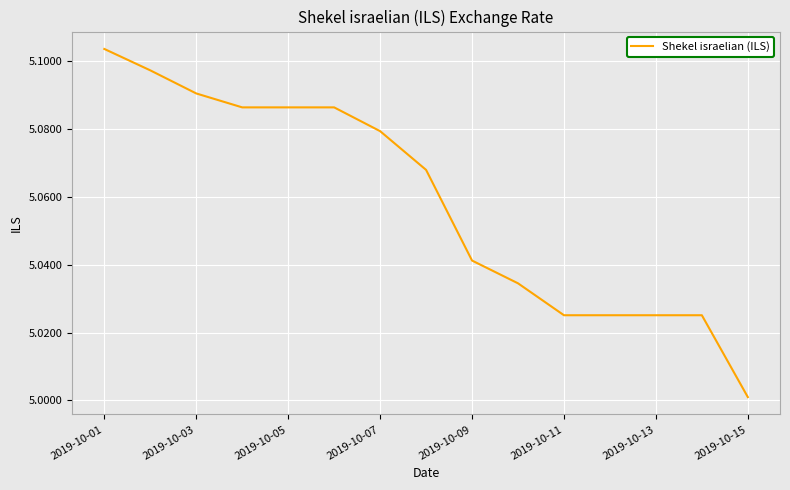

The chart shows a value of 1.6 at 2019-10-13. True or false?

False